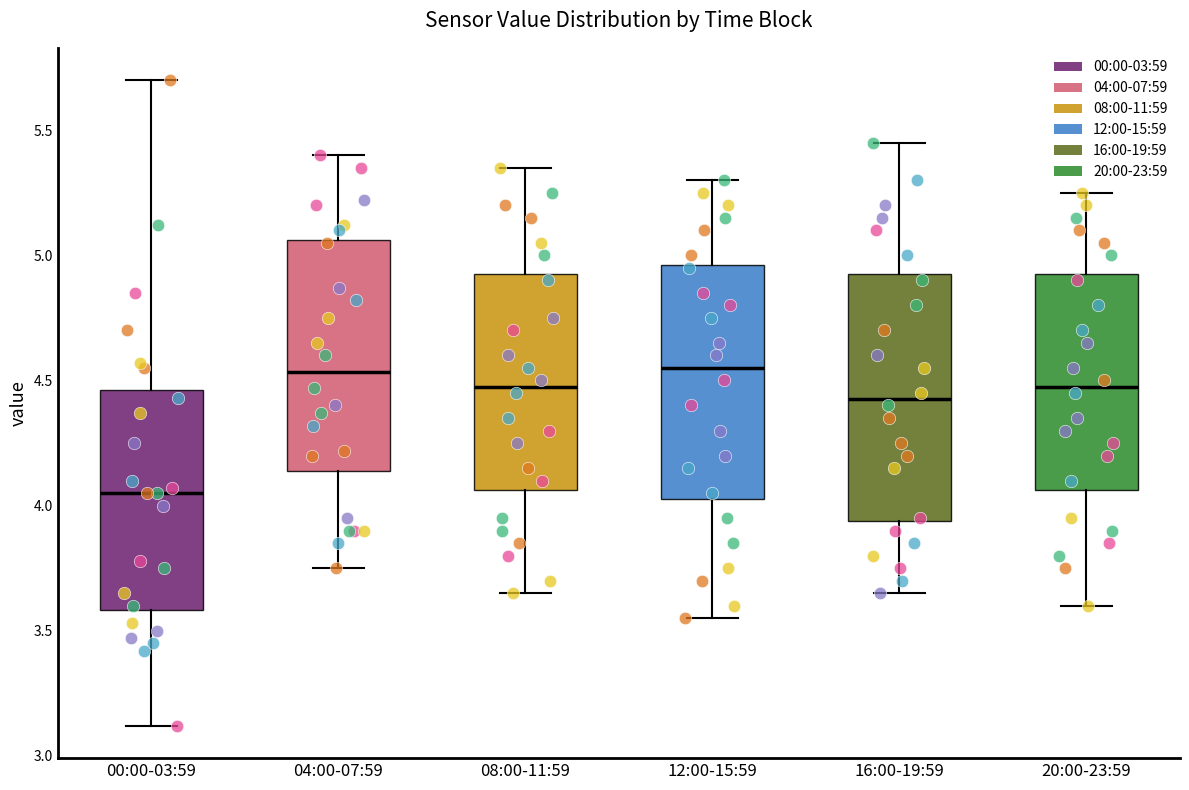

Reading left to right, transcribe this box plot: for each box, give where its median line is, the range the box spans, and where its two whiskers end, as read against the y-axis. The values are not printed on the chart, so give them approximately, as read against the axis.

00:00-03:59: median 4.05, box 3.60 to 4.45, whiskers 3.10 to 5.70
04:00-07:59: median 4.55, box 4.15 to 5.05, whiskers 3.75 to 5.40
08:00-11:59: median 4.50, box 4.05 to 4.95, whiskers 3.65 to 5.35
12:00-15:59: median 4.55, box 4.05 to 4.95, whiskers 3.55 to 5.30
16:00-19:59: median 4.45, box 3.95 to 4.95, whiskers 3.65 to 5.45
20:00-23:59: median 4.50, box 4.05 to 4.95, whiskers 3.60 to 5.25